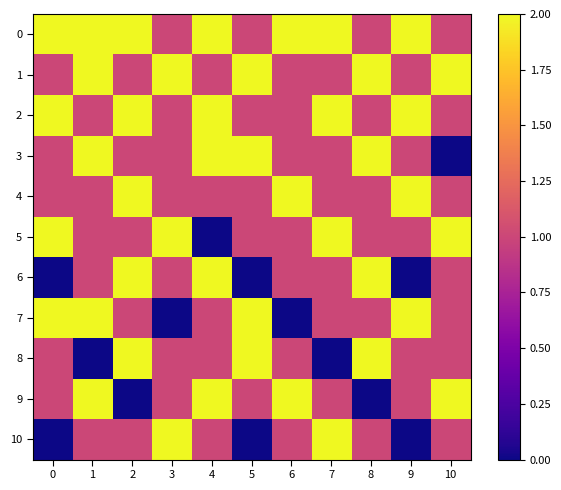

What is the maximum value shown in the chart?

2